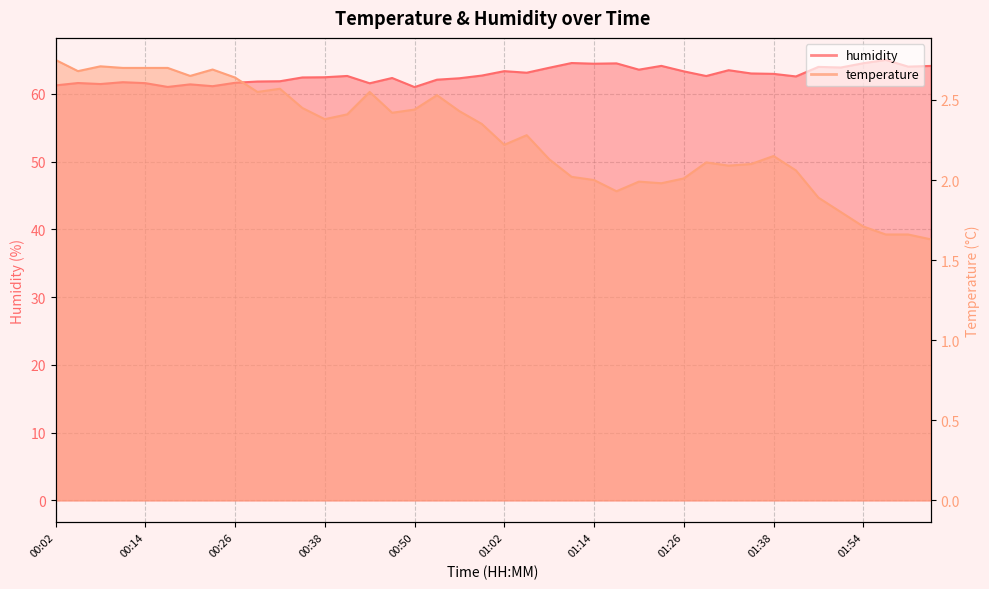

At how many categories does at least one series exceed 48?

40